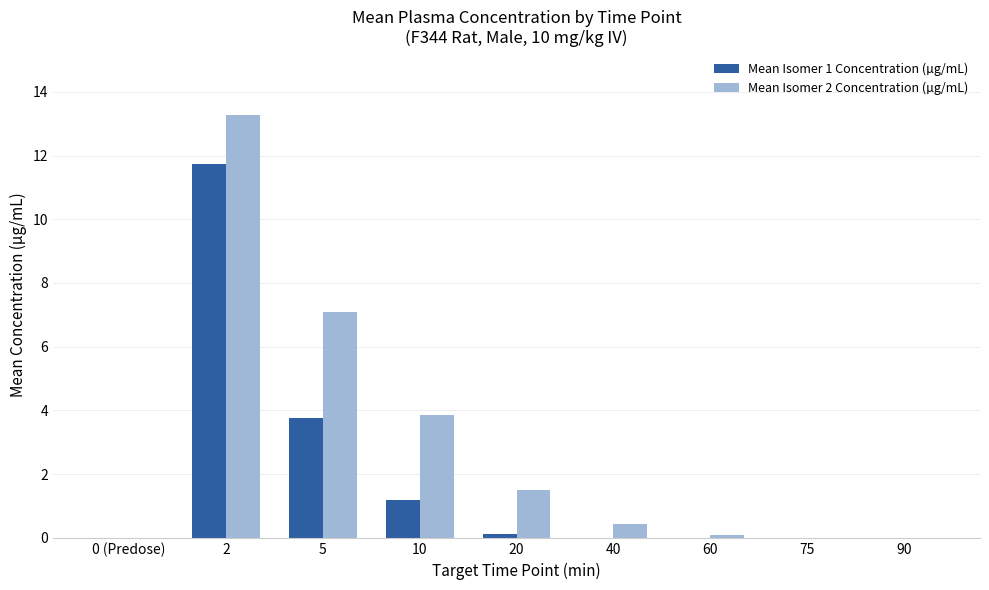

What is the sum of all Mean Isomer 2 Concentration (µg/mL) values?

26.2